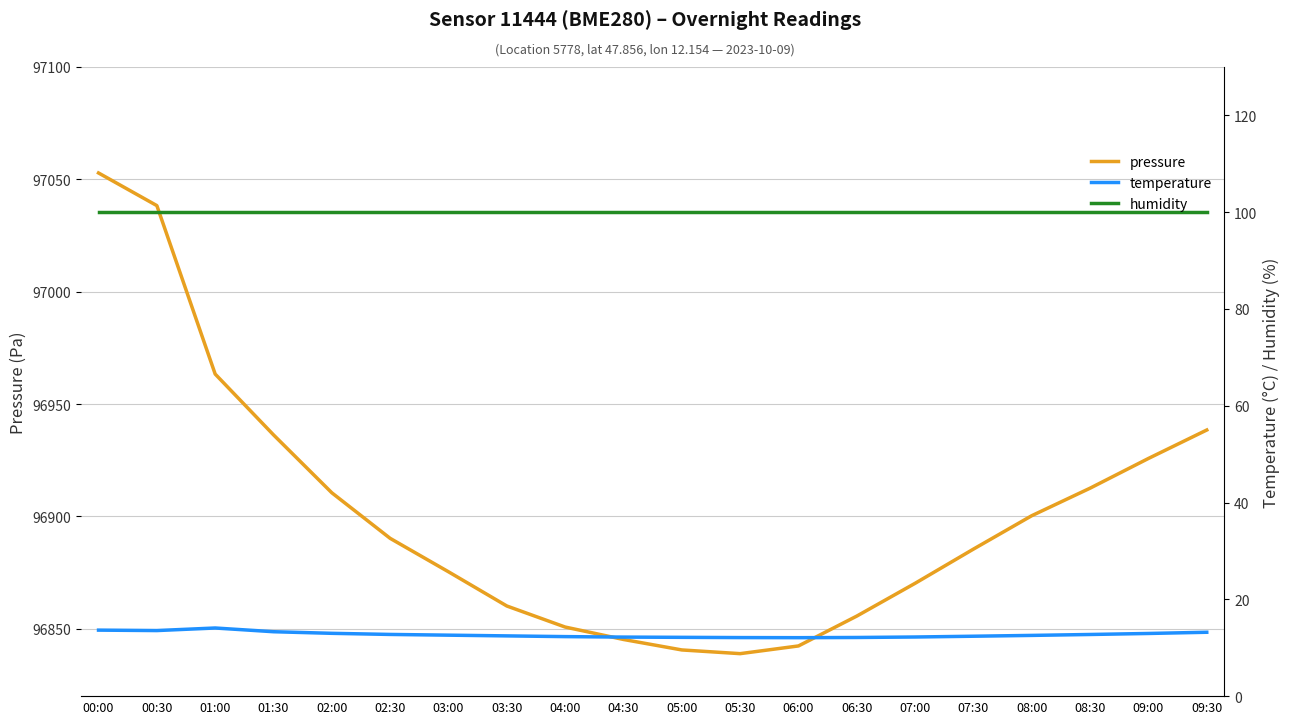

Reading left to right, list all the values displayed in this chart.

pressure: 00:00=97052.8	00:30=97038.3	01:00=96963.3	01:30=96936.3	02:00=96910.5	02:30=96890.2	03:00=96875.3	03:30=96860.1	04:00=96850.8	04:30=96845.2	05:00=96840.6	05:30=96838.9	06:00=96842.3	06:30=96855.6	07:00=96870.2	07:30=96885.4	08:00=96900.3	08:30=96912.6	09:00=96925.8	09:30=96938.4
temperature: 00:00=13.6	00:30=13.6	01:00=14.1	01:30=13.3	02:00=13.0	02:30=12.8	03:00=12.6	03:30=12.4	04:00=12.3	04:30=12.2	05:00=12.2	05:30=12.1	06:00=12.1	06:30=12.1	07:00=12.2	07:30=12.4	08:00=12.6	08:30=12.7	09:00=12.9	09:30=13.2
humidity: 00:00=100.0	00:30=100.0	01:00=100.0	01:30=100.0	02:00=100.0	02:30=100.0	03:00=100.0	03:30=100.0	04:00=100.0	04:30=100.0	05:00=100.0	05:30=100.0	06:00=100.0	06:30=100.0	07:00=100.0	07:30=100.0	08:00=100.0	08:30=100.0	09:00=100.0	09:30=100.0